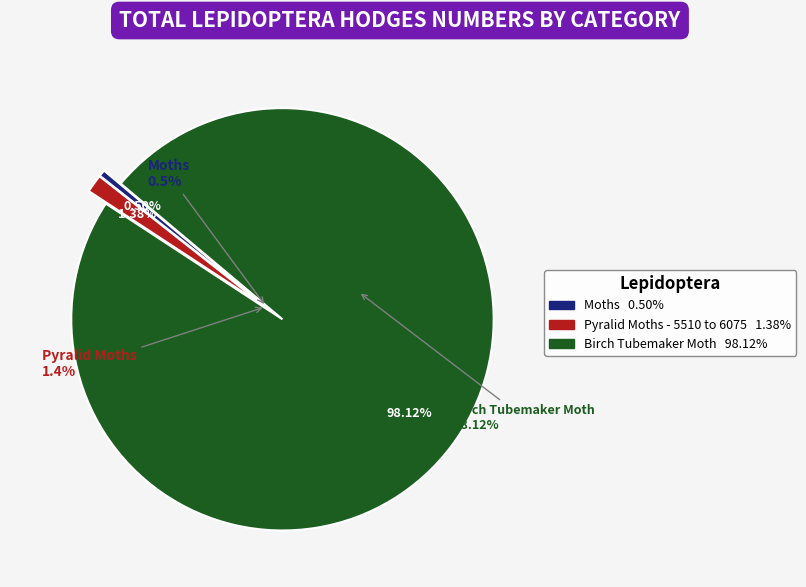

To the nearest percent, what portion does Pyralid Moths - 5510 to 6075 represent?

1%